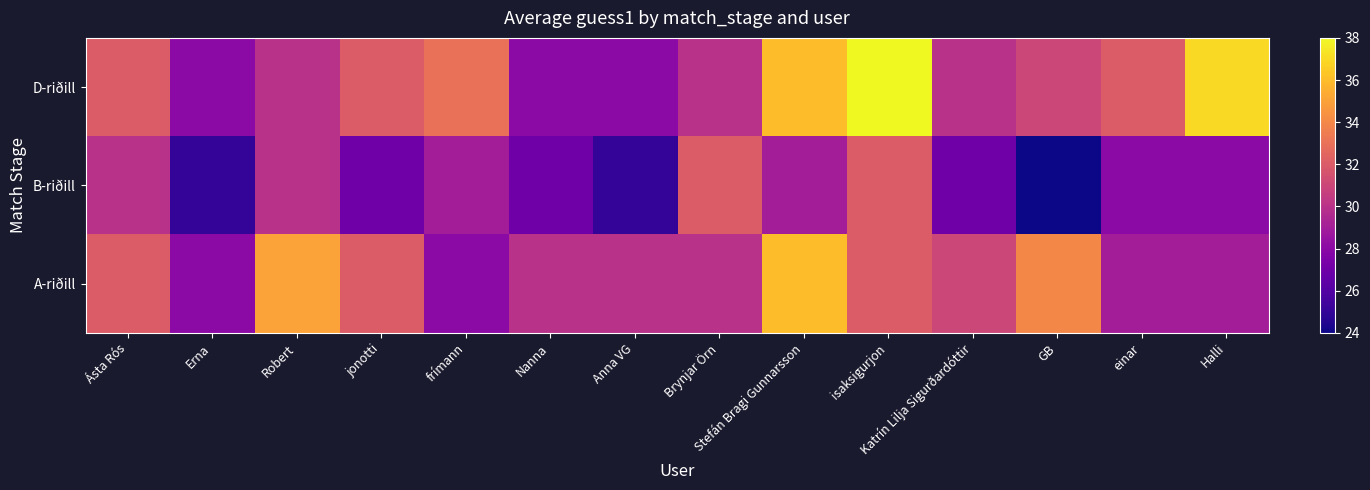

What is the smallest value displayed?

24